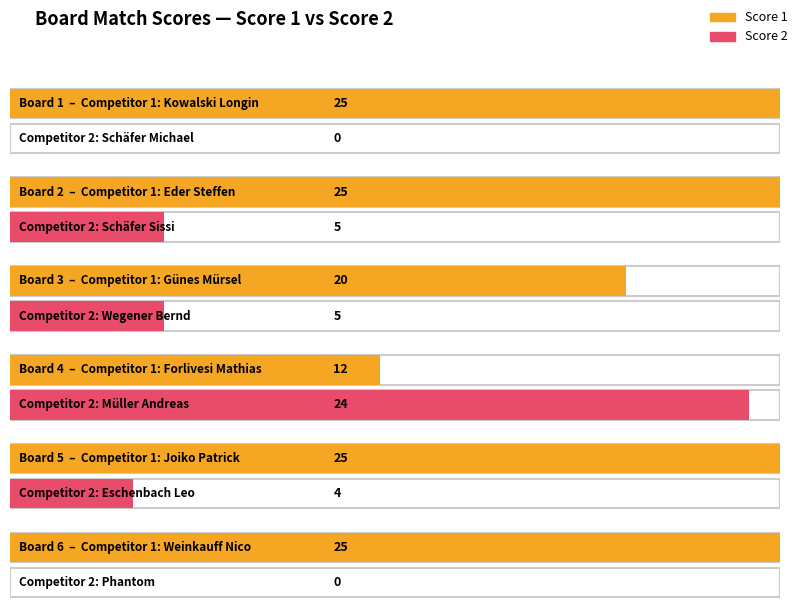

Which series has the largest total across all categories?

Score 1